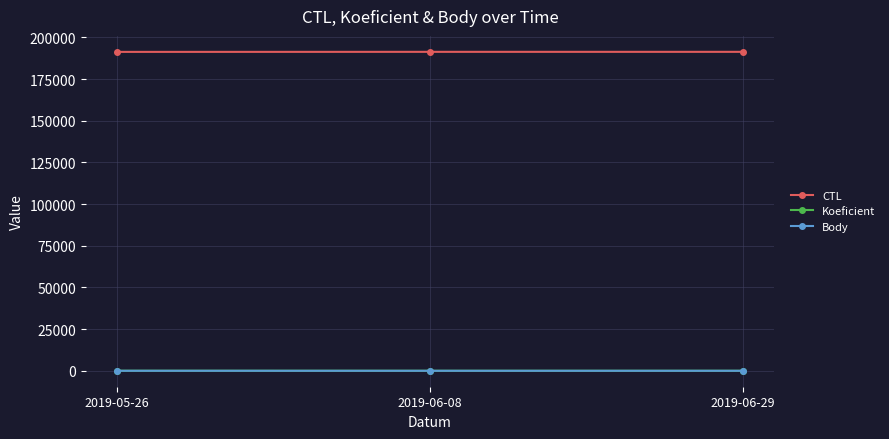

True or false: CTL has a value of 191335 at 2019-06-29.

True